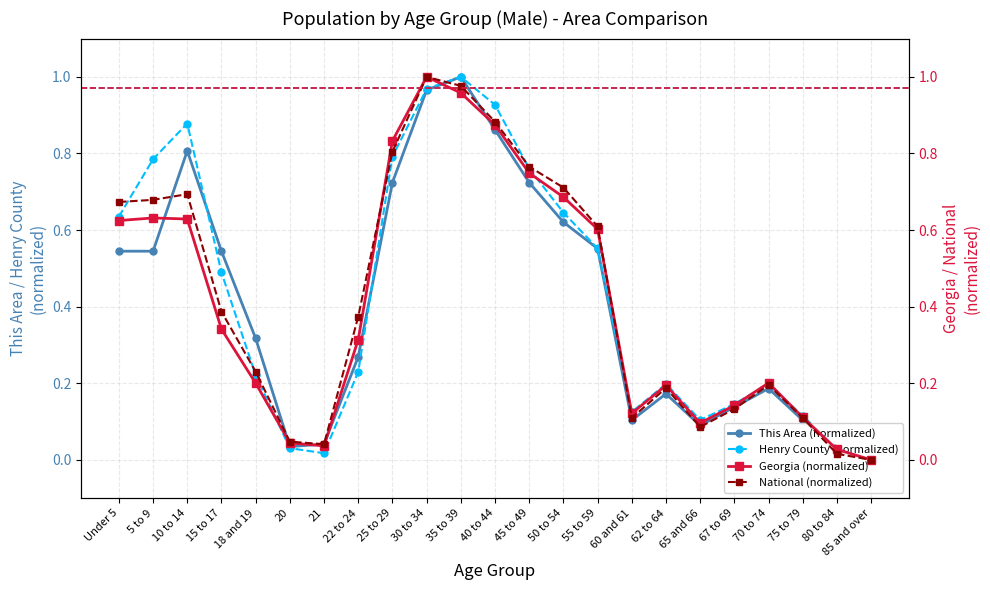

Is this an area chart (filled region under the line)?

No